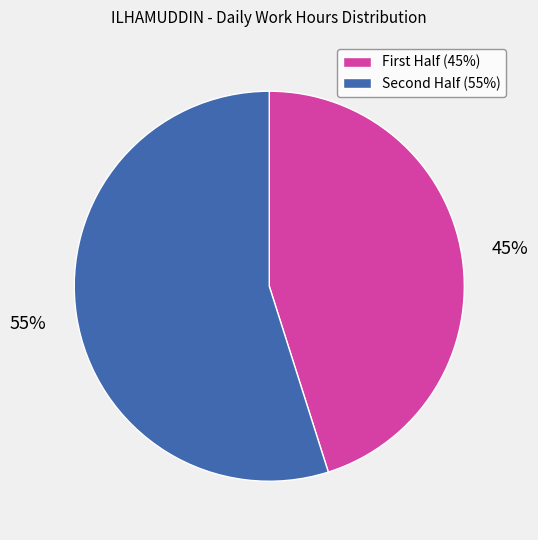

To the nearest percent, what is the difference between the largest and smallest slice percentages?

10%